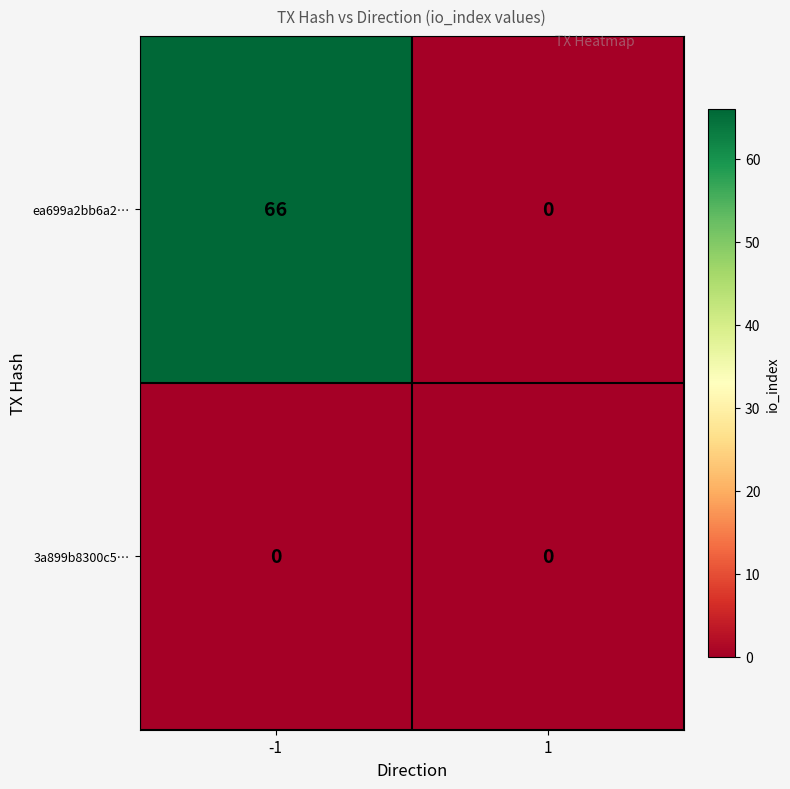

What is the difference between the maximum and minimum values in the ea699a2bb6a2… series?

66